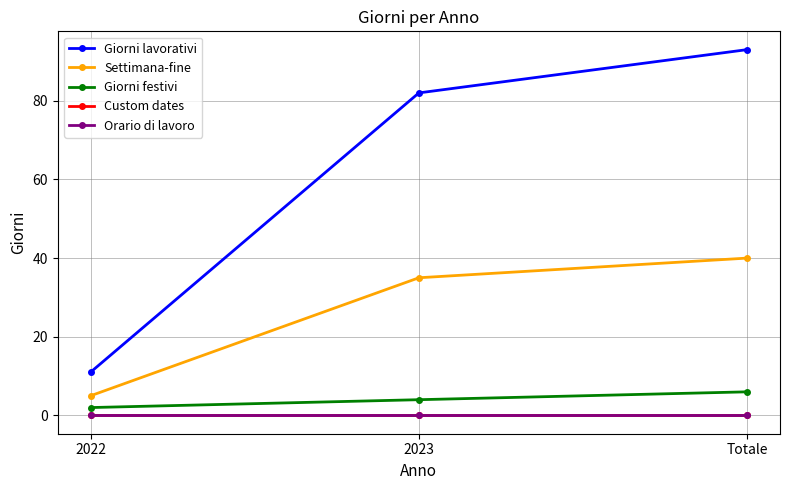

What is the label of the 1st point from the left?

2022